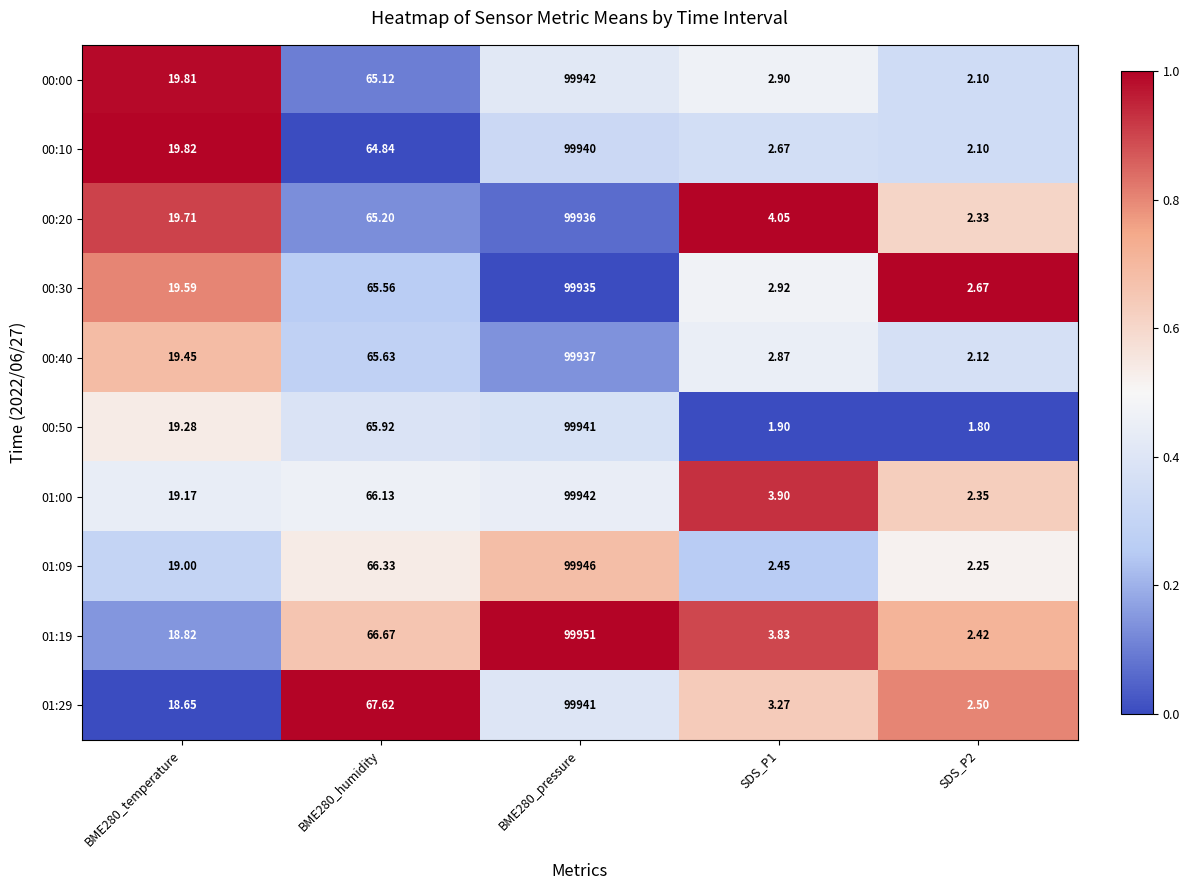

Is the value of 00:40 at BME280_pressure greater than the value of 01:09 at SDS_P2?

Yes